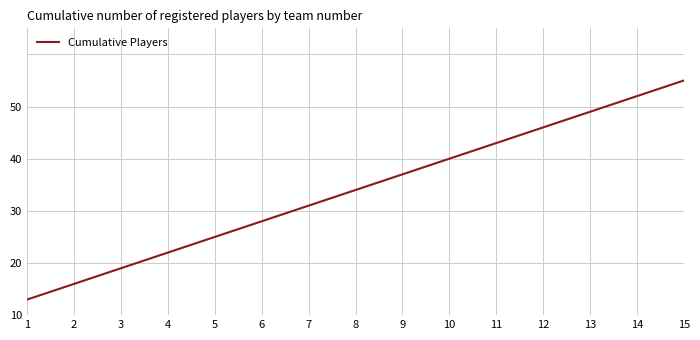

True or false: the data has more than 1 interior local peaks.

False